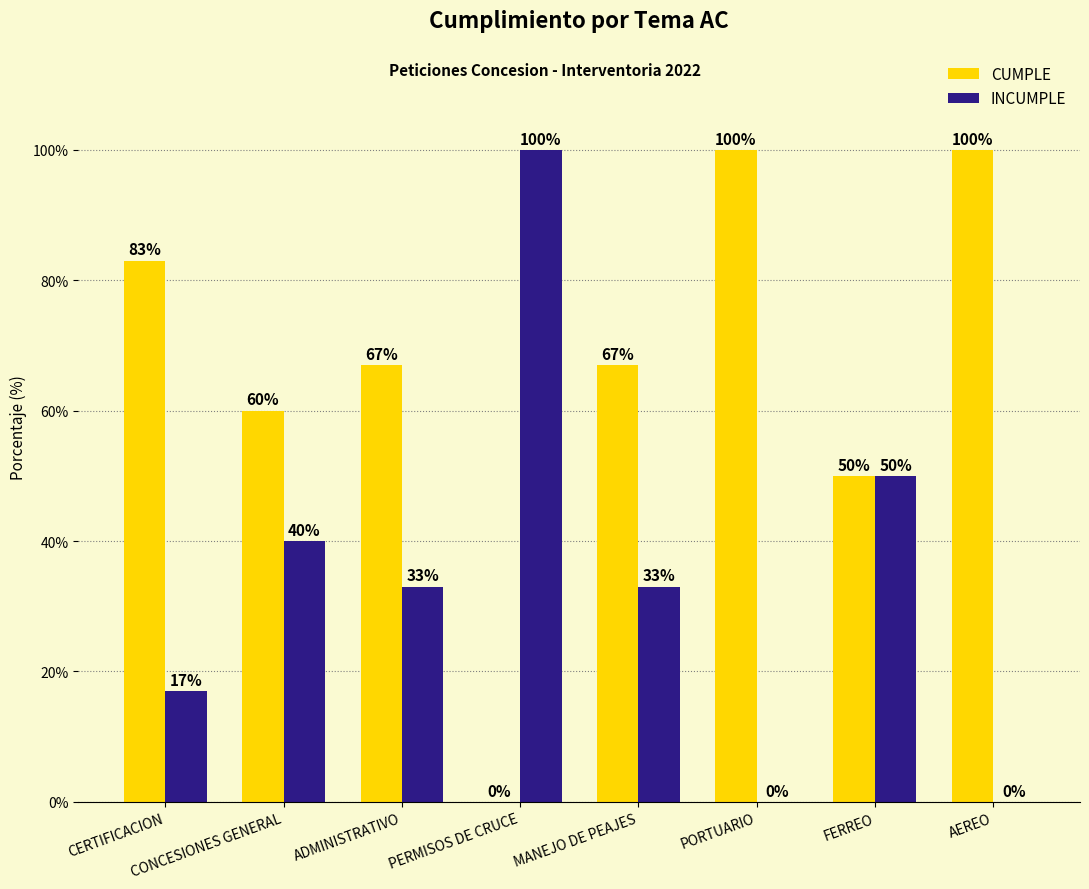

Read the CUMPLE value at MANEJO DE PEAJES, to the nearest 10.

70